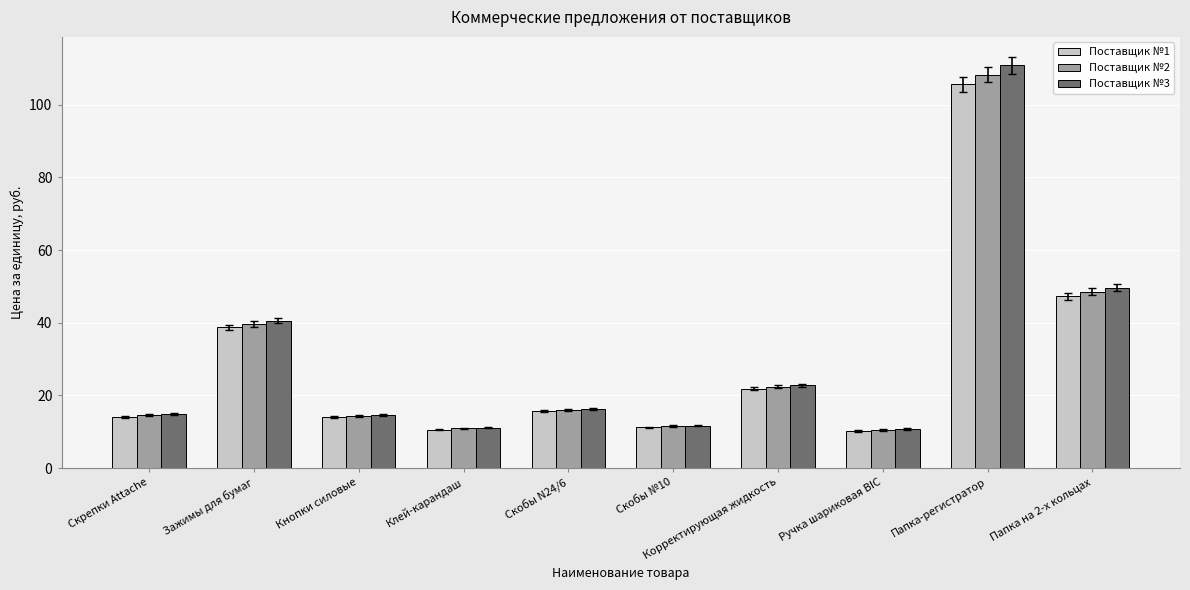

Does the chart contain any negative values?

No